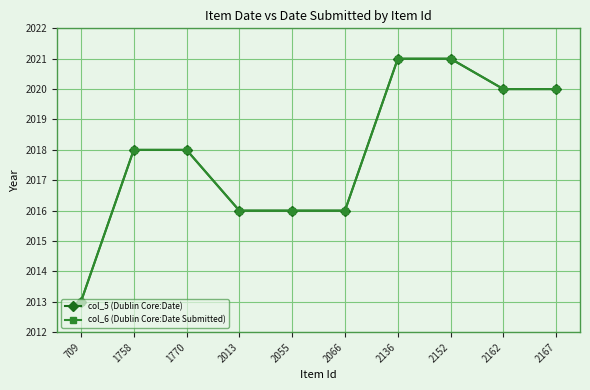

True or false: col_6 (Dublin Core:Date Submitted) has more than 0 interior local peaks.

False